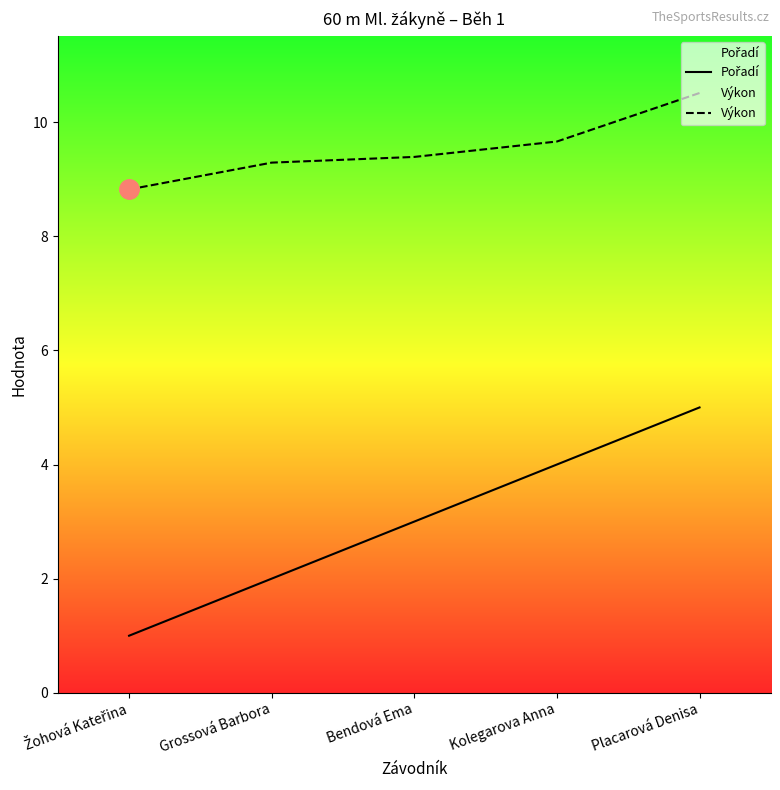

How many data points in Pořadí are above 3?

2